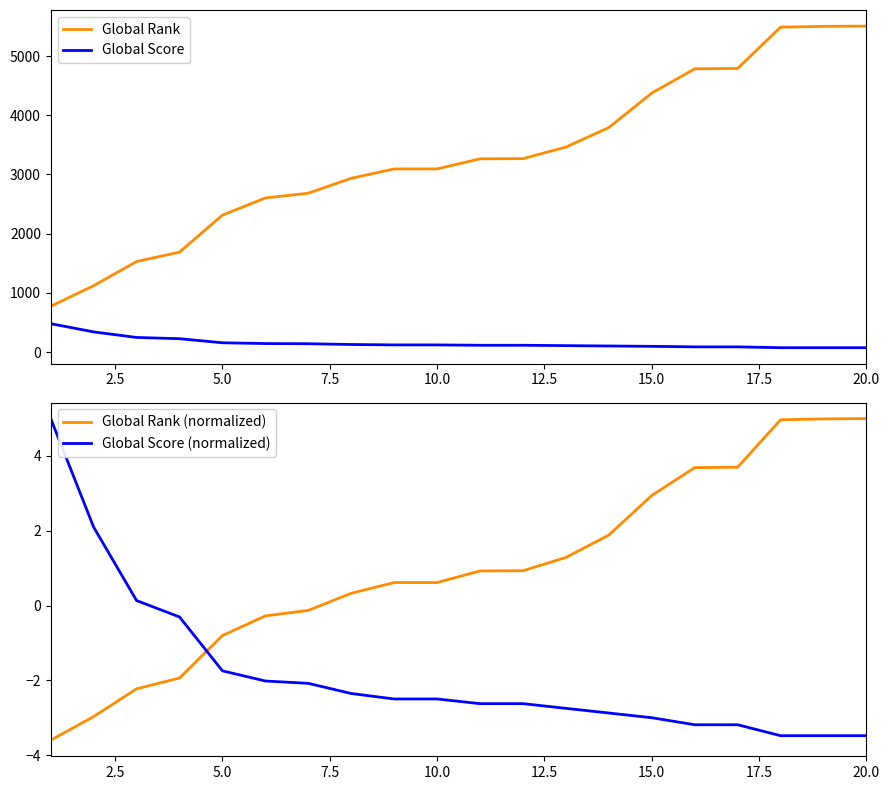

Which series has the largest total across all categories?

Global Rank